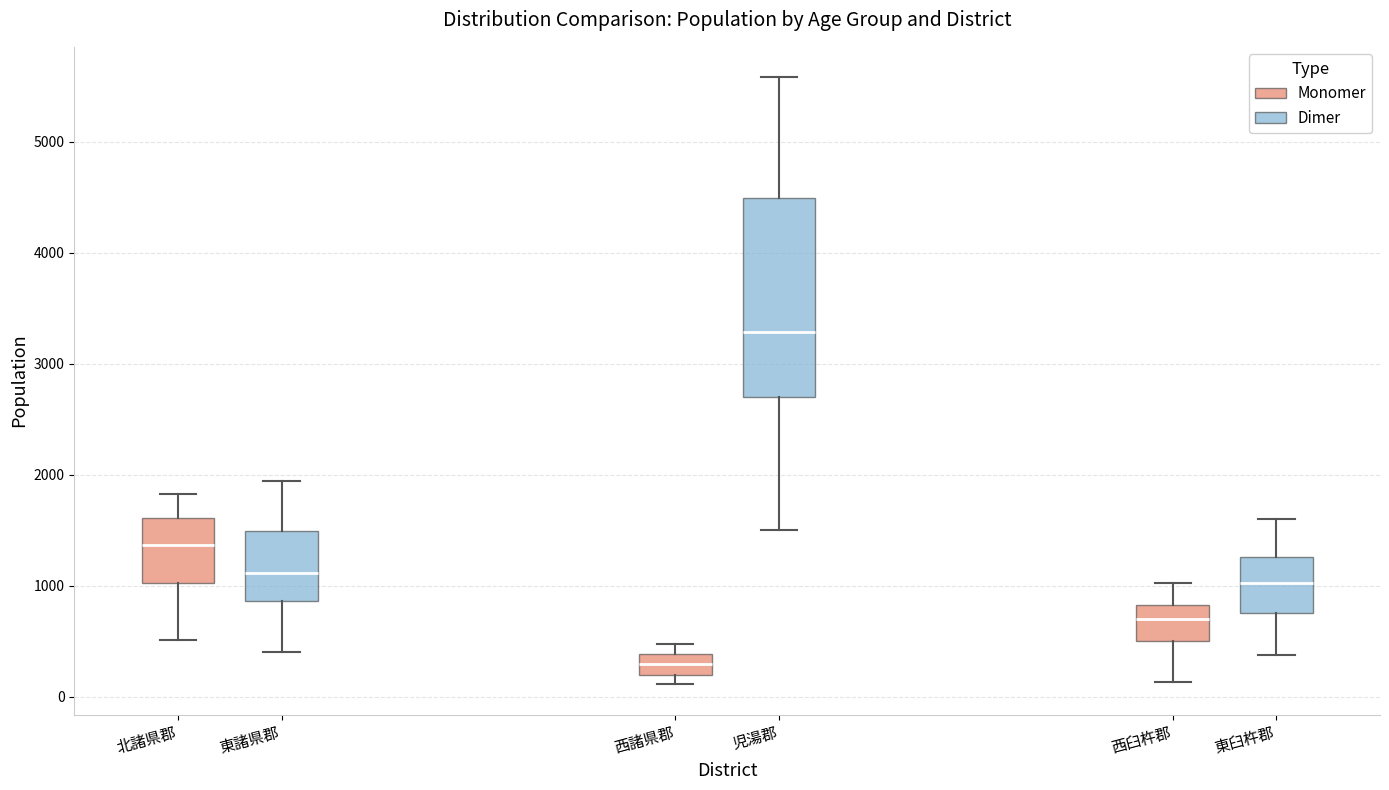

Reading left to right, read every box against the y-axis: the position of its median line, the range the box covers, and the ends of its whiskers. The values are not printed on the chart, so give them approximately, as read against the axis.

北諸県郡 (Monomer): median 1400, box 1000 to 1600, whiskers 500 to 1800
北諸県郡 (Dimer): median 1100, box 900 to 1500, whiskers 400 to 1900
西諸県郡 (Monomer): median 300, box 200 to 400, whiskers 100 to 500
西諸県郡 (Dimer): median 3300, box 2700 to 4500, whiskers 1500 to 5600
西臼杵郡 (Monomer): median 700, box 500 to 800, whiskers 100 to 1000
西臼杵郡 (Dimer): median 1000, box 800 to 1300, whiskers 400 to 1600